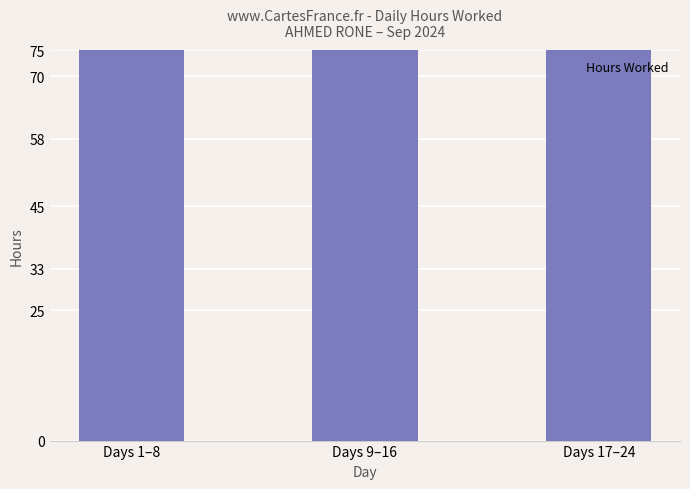

What is the sum of the values at Days 9–16 and Days 17–24?

188.4